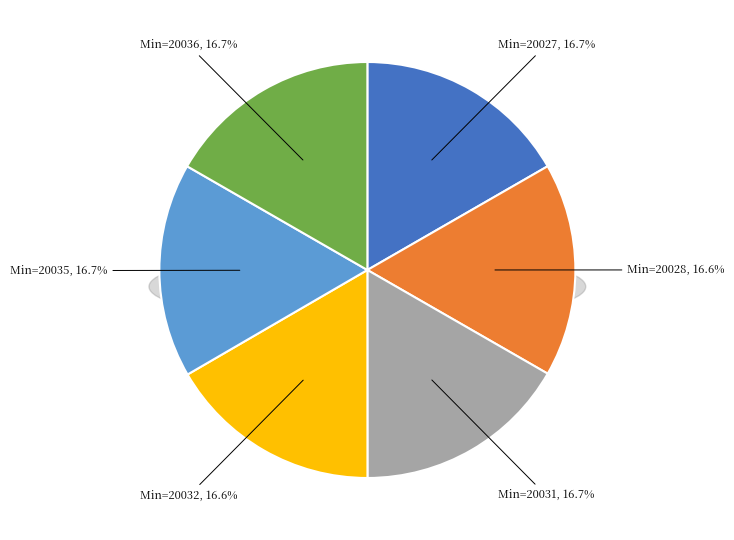

To the nearest percent, what portion does 20028 represent?

17%